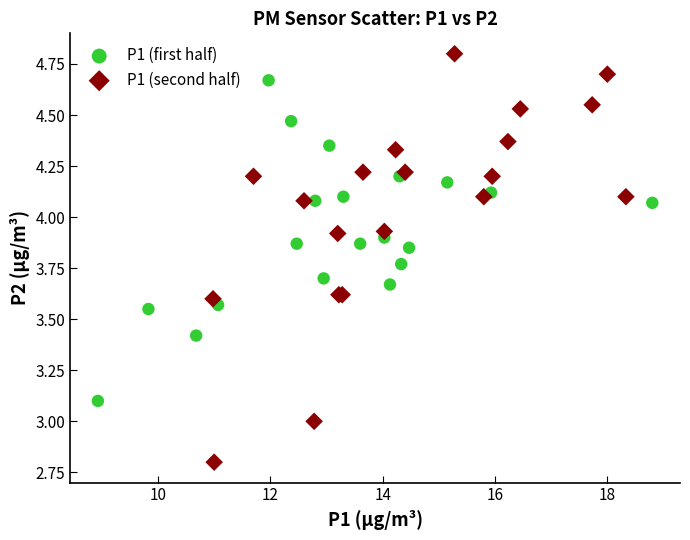

Which series has the widest spread of Y values?

P1 (second half)